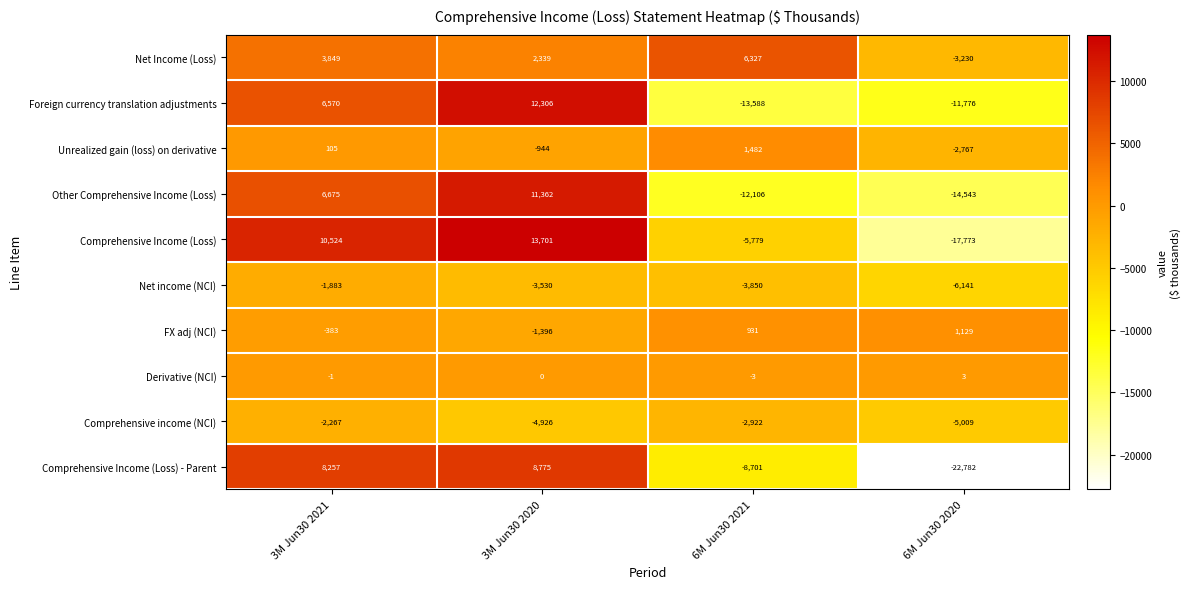

What is the total value across all series at 6M Jun30 2021?

-38209